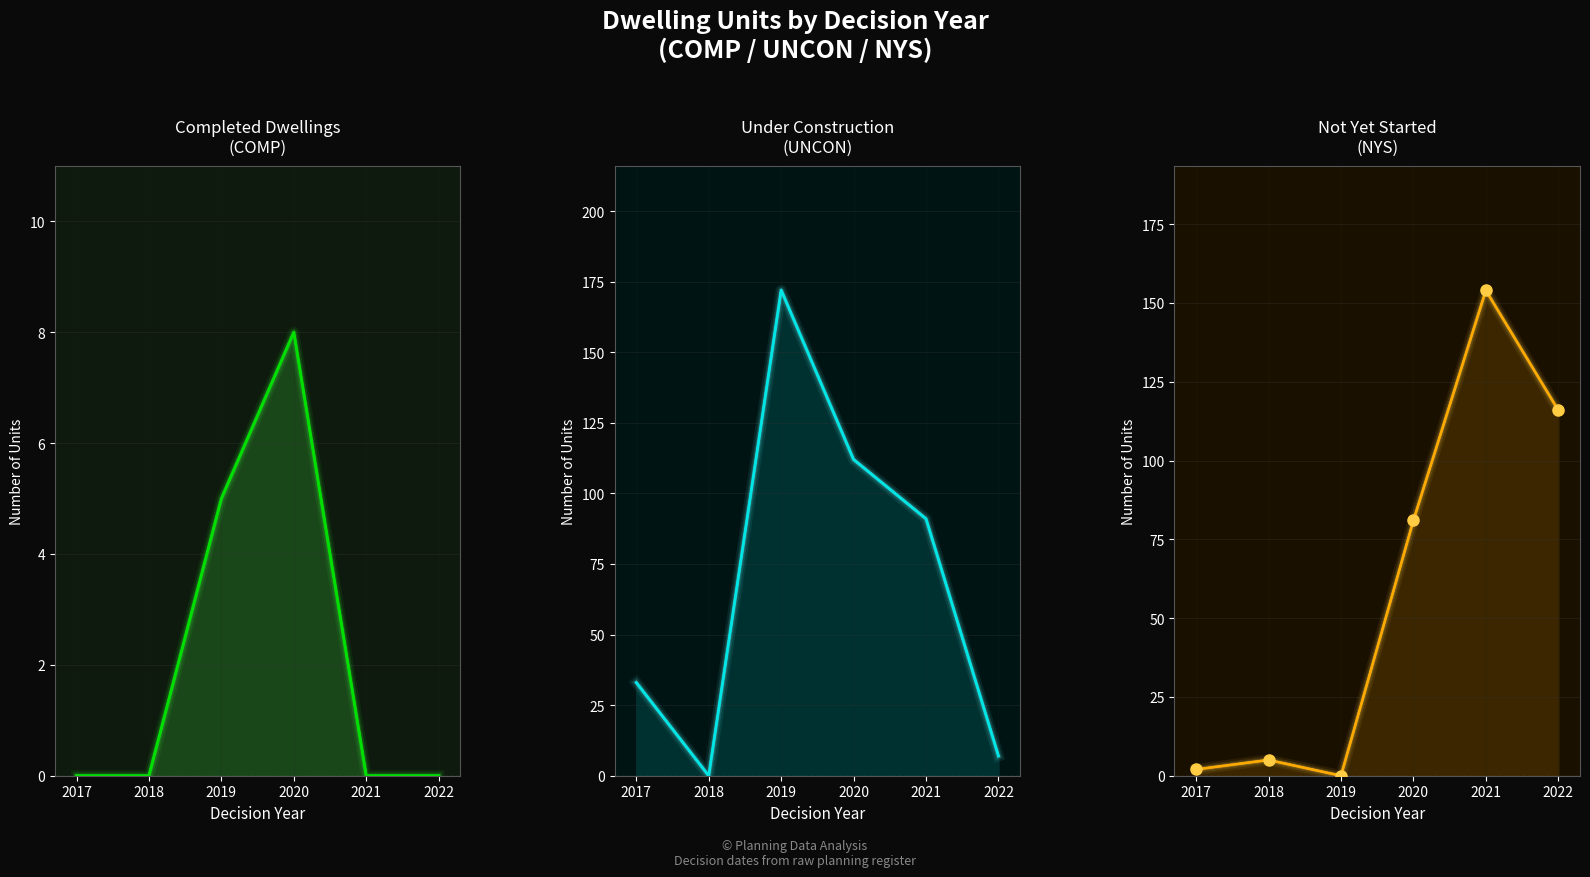

Is it true that UNCON_line equals 172 at 2019?

True